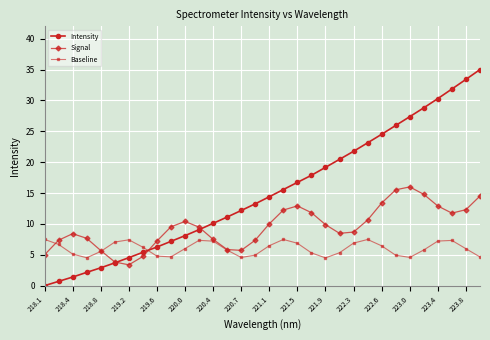

Rank the series by their maximum value, from lowest to highest.

Baseline, Signal, Intensity